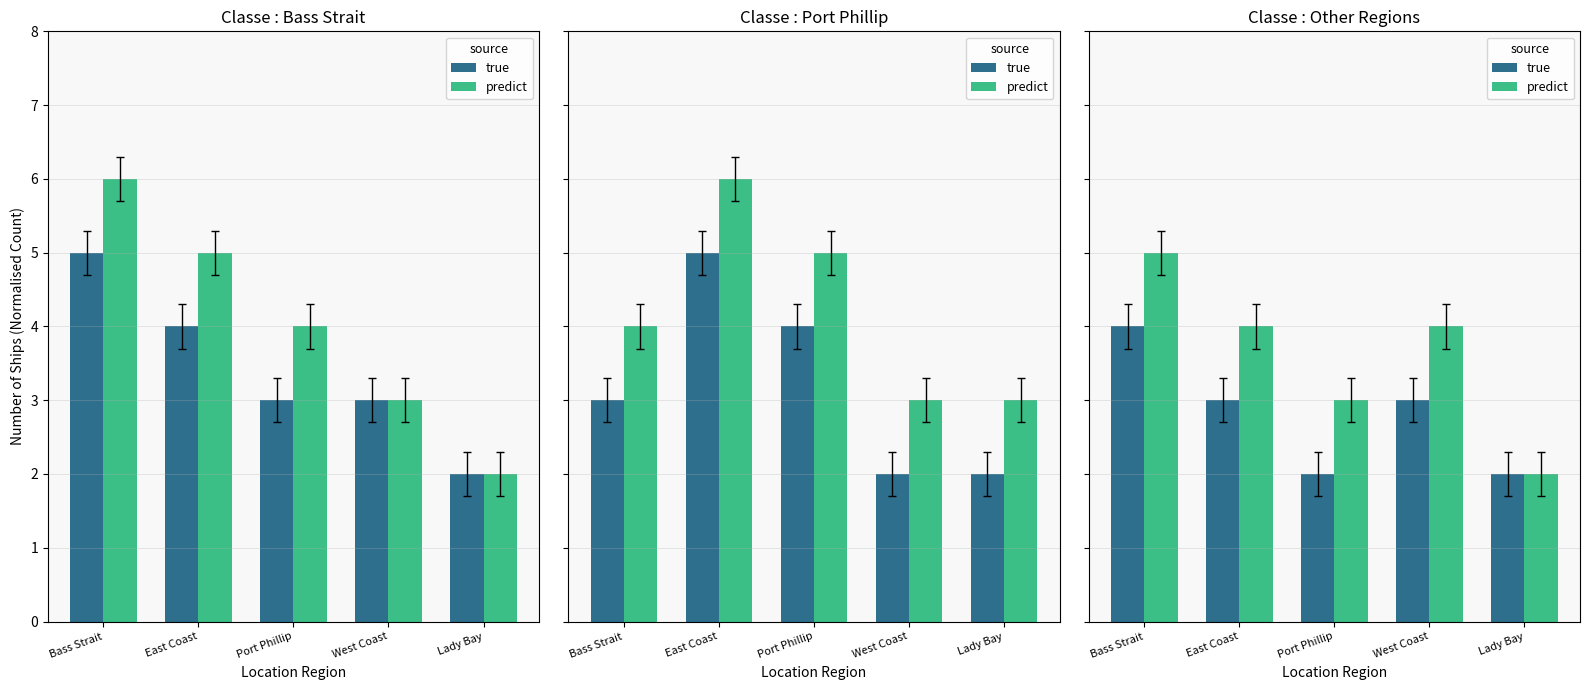

Does the chart contain stacked bars?

No